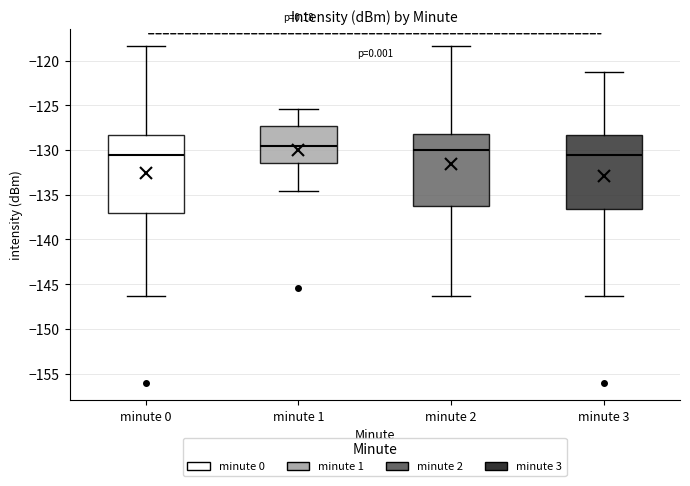

Reading left to right, read every box against the y-axis: the position of its median line, the range the box covers, and the ends of its whiskers. The values are not printed on the chart, so give them approximately, as read against the axis.

minute 0: median -130.5, box -137.0 to -128.5, whiskers -146.5 to -118.5
minute 1: median -129.5, box -131.5 to -127.5, whiskers -134.5 to -125.5
minute 2: median -130.0, box -136.0 to -128.0, whiskers -146.5 to -118.5
minute 3: median -130.5, box -136.5 to -128.5, whiskers -146.5 to -121.5